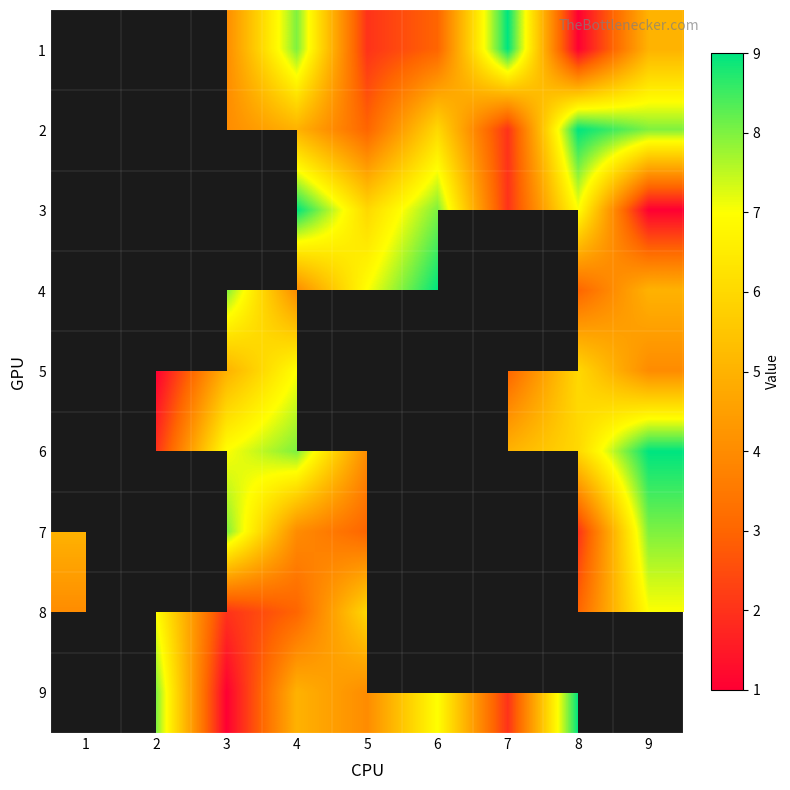

Is the value of 5 at 5 greater than the value of 2 at 8?

No